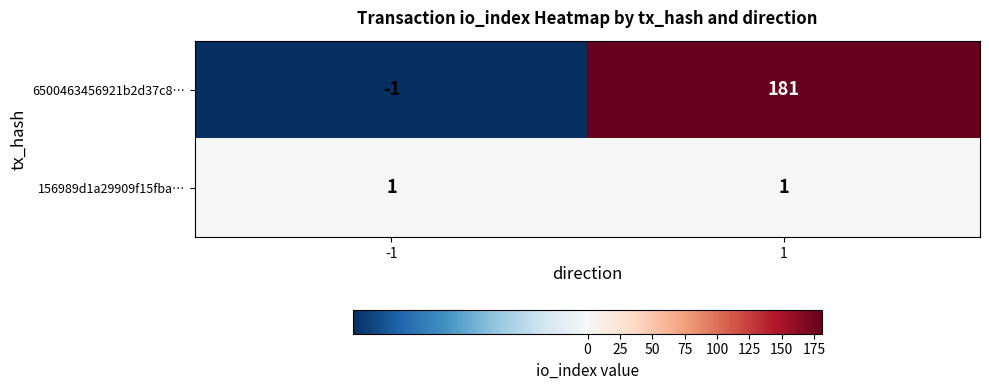

Count the number of categories in the chart.

2